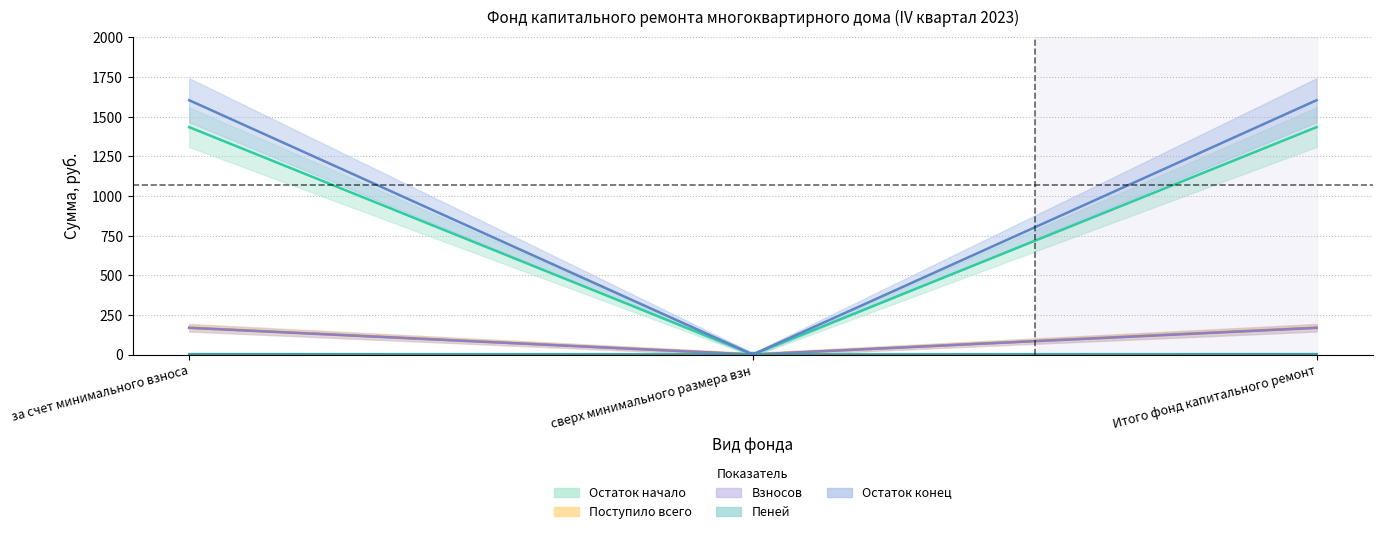

What are all the series names shown in the legend?

Остаток начало, Поступило всего, Взносов, Пеней, Остаток конец